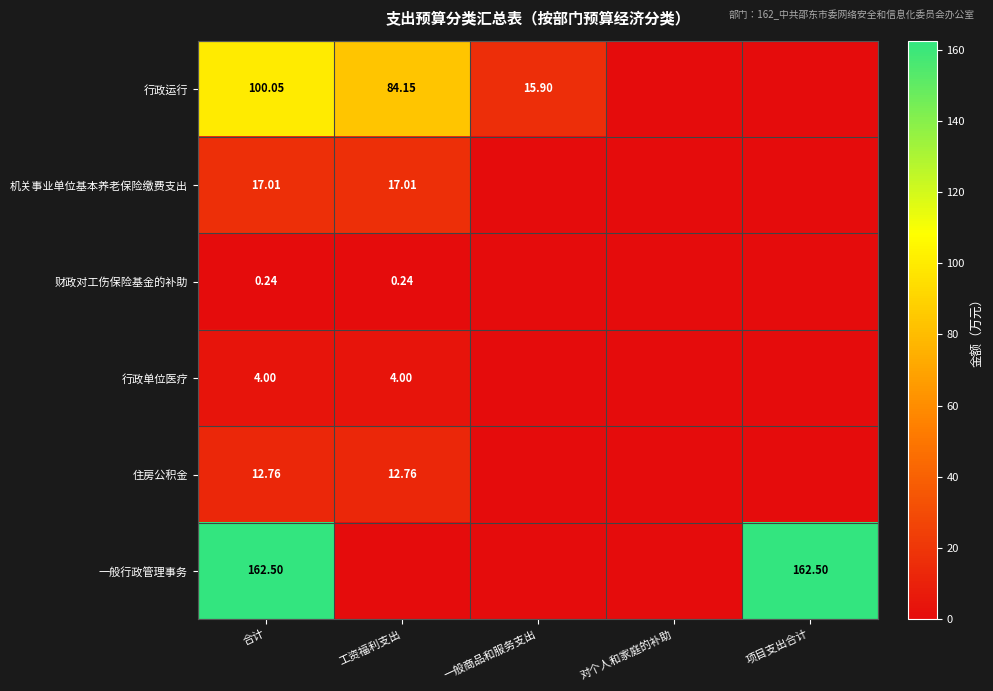

Rank the series at 合计 from lowest to highest value.

财政对工伤保险基金的补助, 行政单位医疗, 住房公积金, 机关事业单位基本养老保险缴费支出, 行政运行, 一般行政管理事务